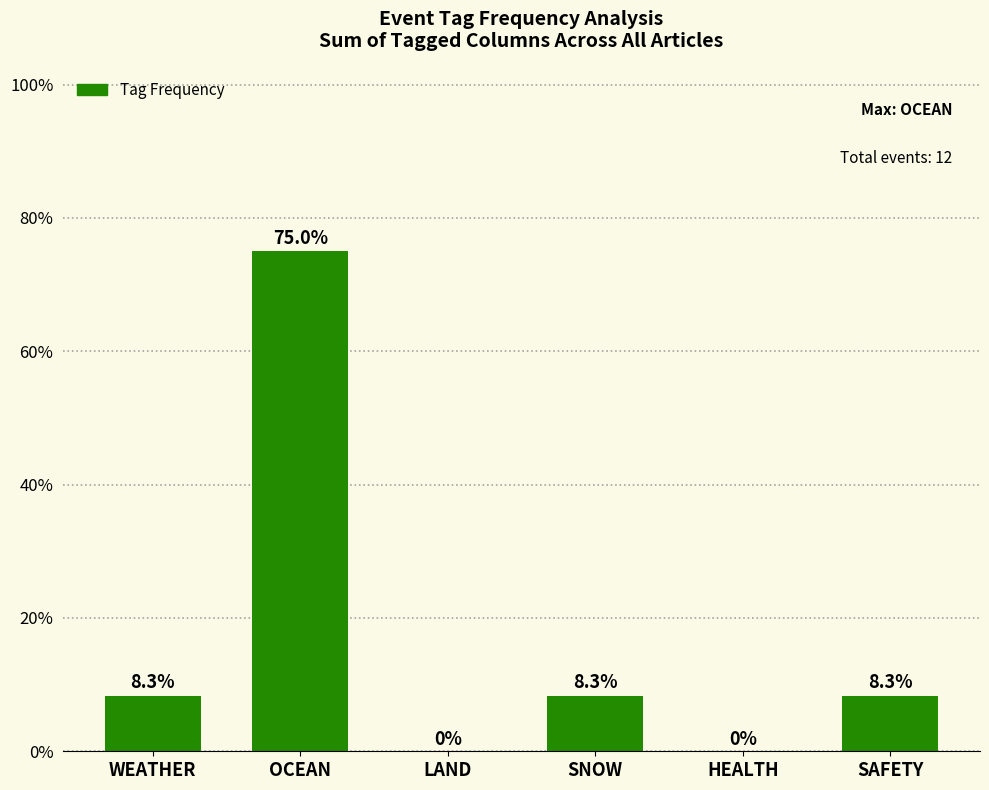

True or false: the data shows 121.1 at OCEAN.

False